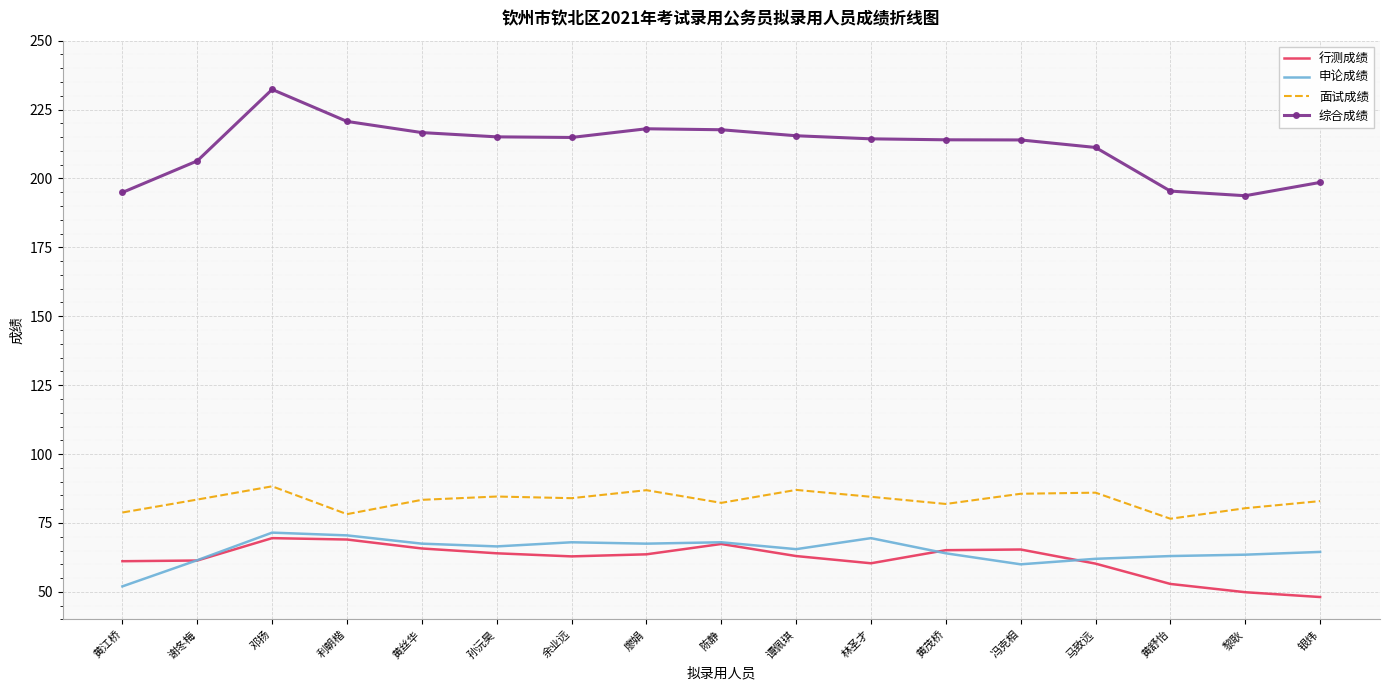

True or false: 行测成绩 has more than 0 interior local peaks.

True